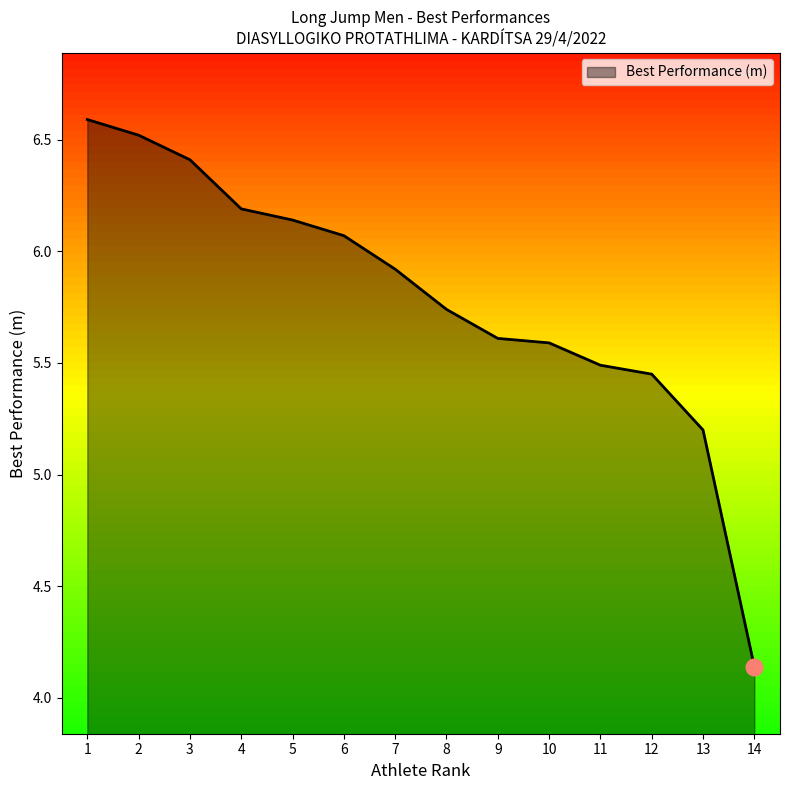

The chart shows a value of 5.9 at 7. True or false?

True